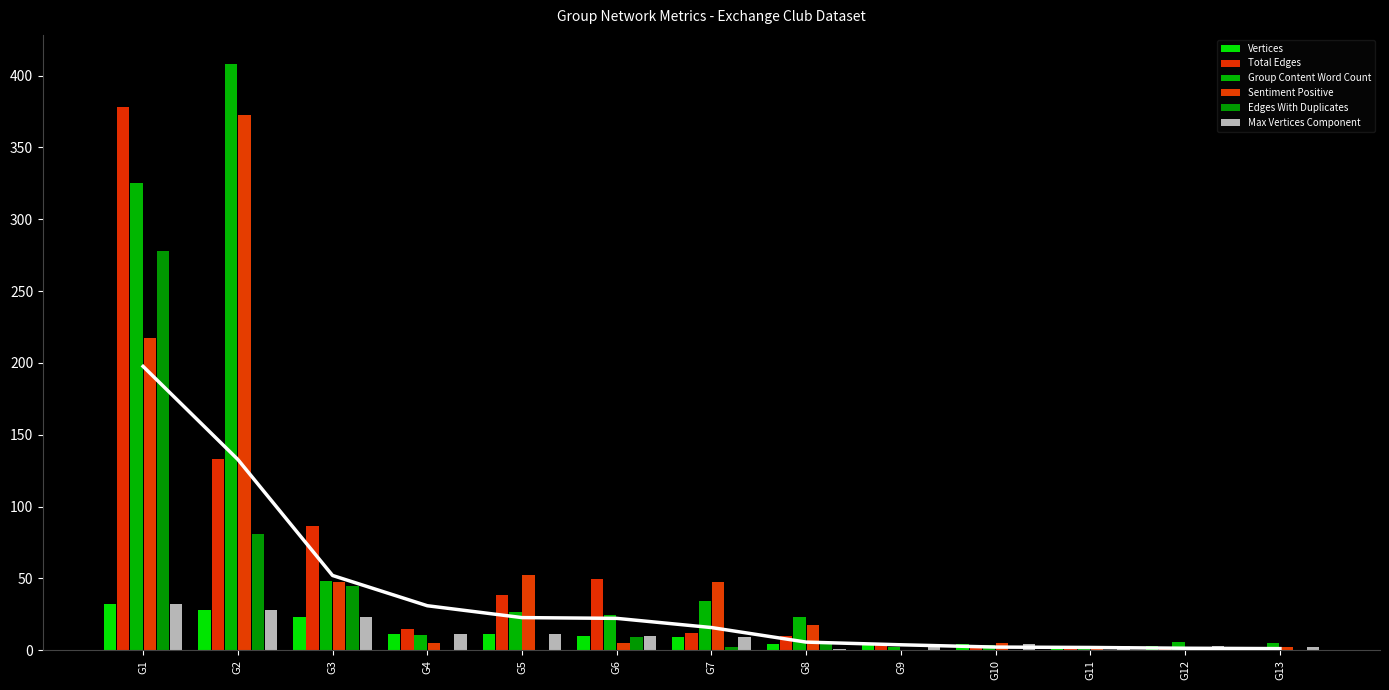

Are the bars grouped side by side (vs. stacked)?

Yes